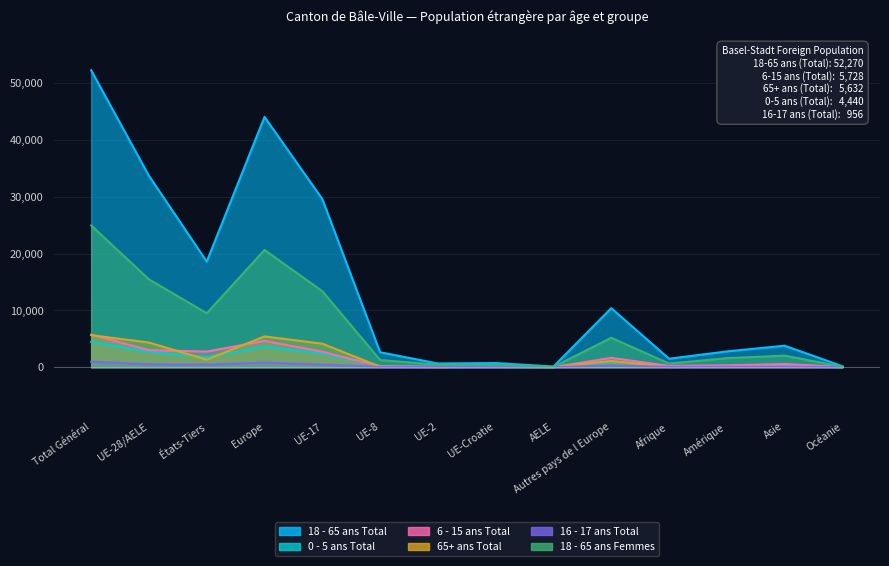

What is the approximate value of 0 - 5 ans Total at UE-Croatie?

35